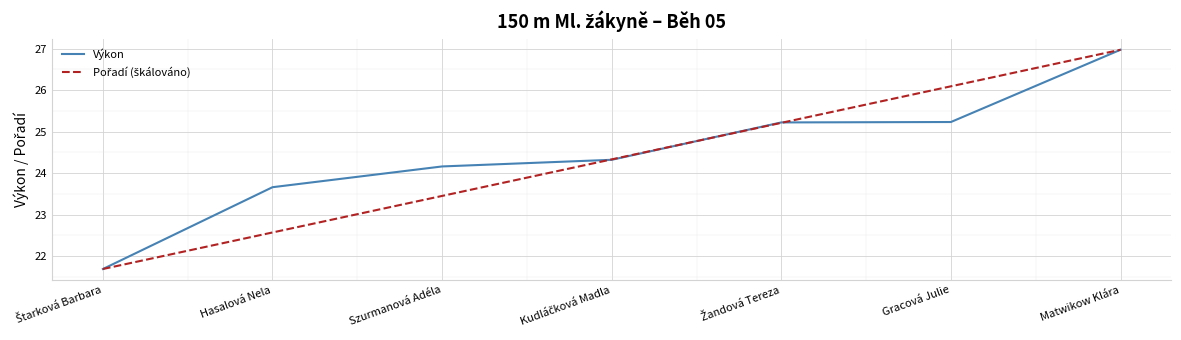

What position from the left is Szurmanová Adéla?

3